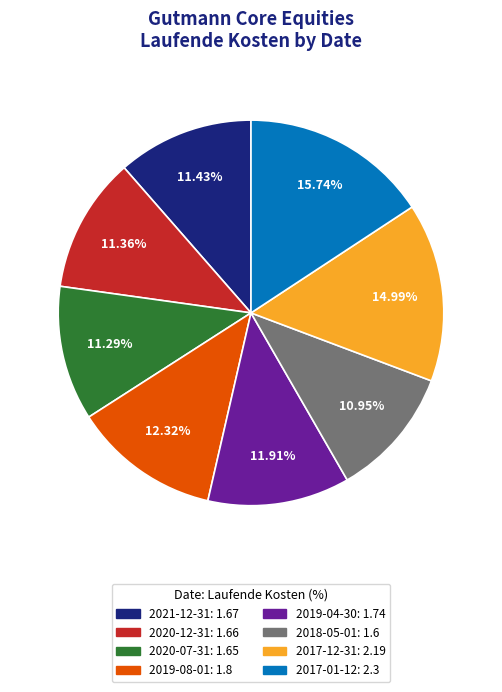

True or false: 2017-01-12 accounts for 2% of the total.

False